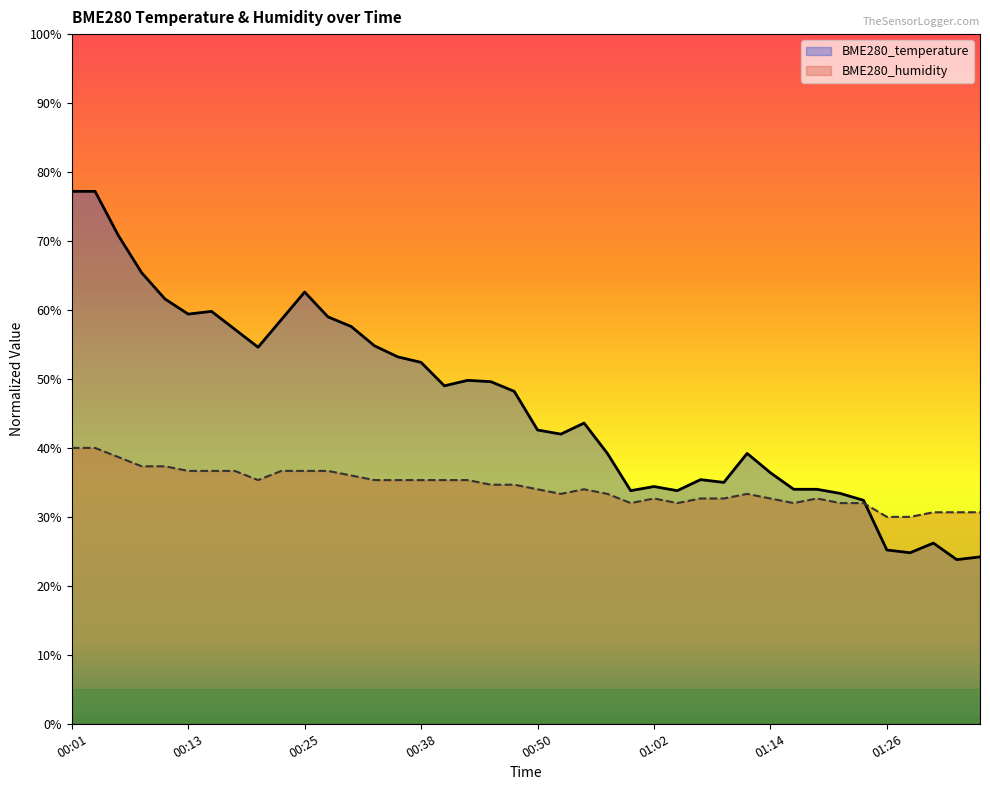

How many times do BME280_temperature and BME280_humidity cross each other?

1